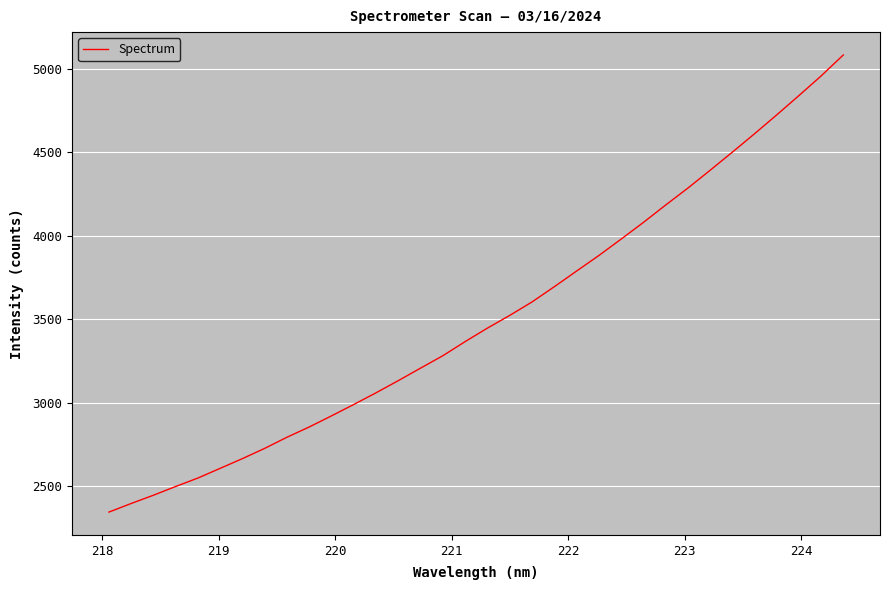

What is the maximum value shown in the chart?

5084.4